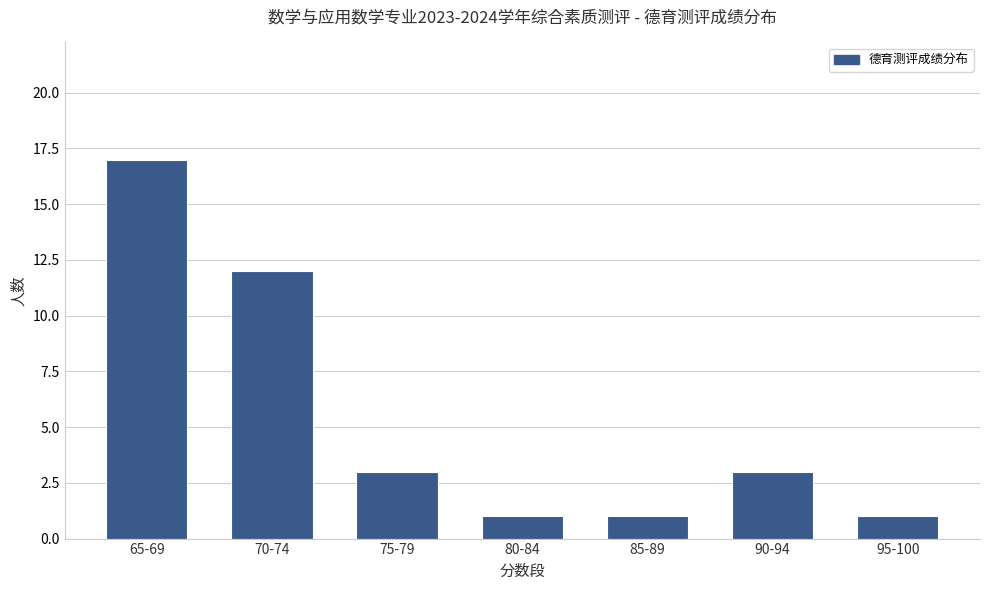

What is the label of the 5th bar from the right?

75-79